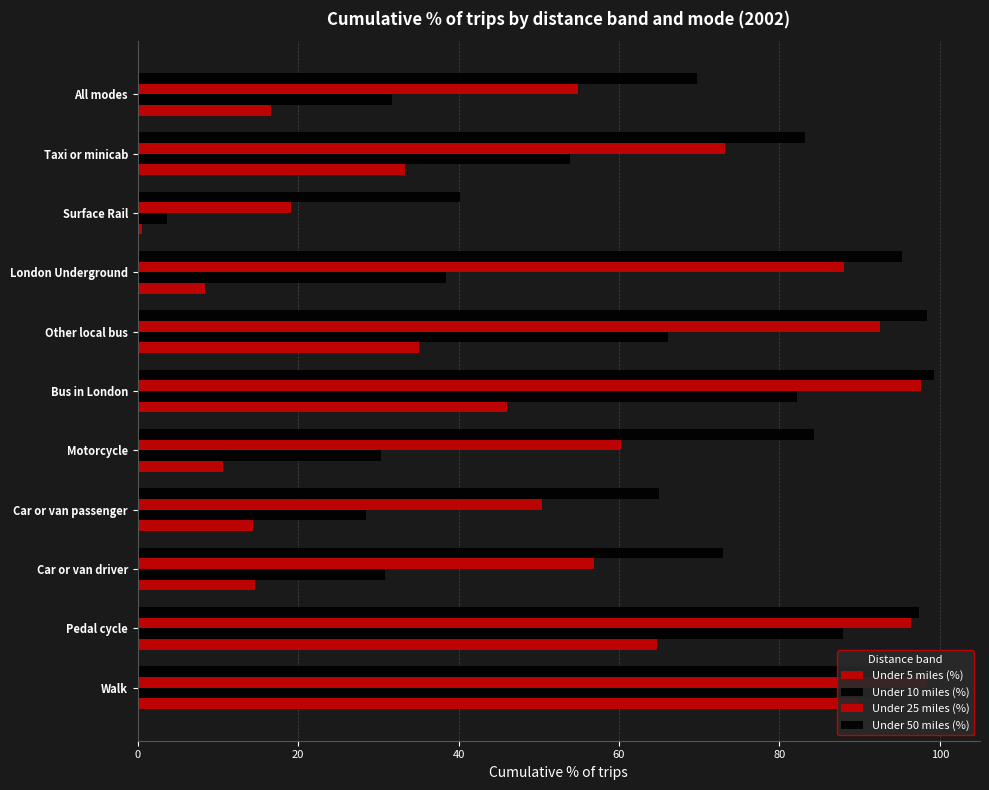

What is the lowest value of the Under 50 miles (%) series?

40.2